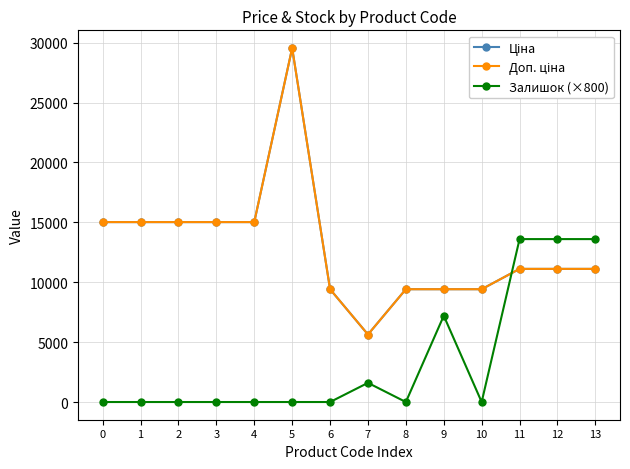

Does the chart have visible grid lines?

Yes